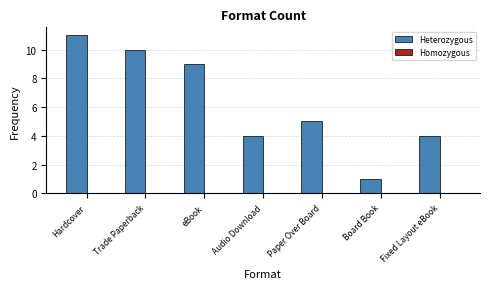

How many bars are there in total?

7